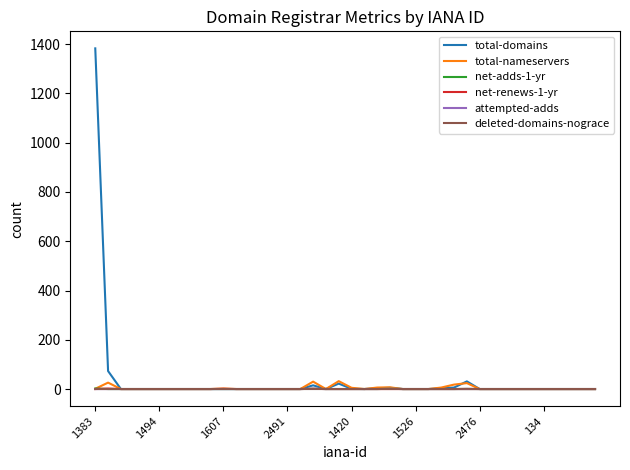

What is the maximum value shown in the chart?

1383